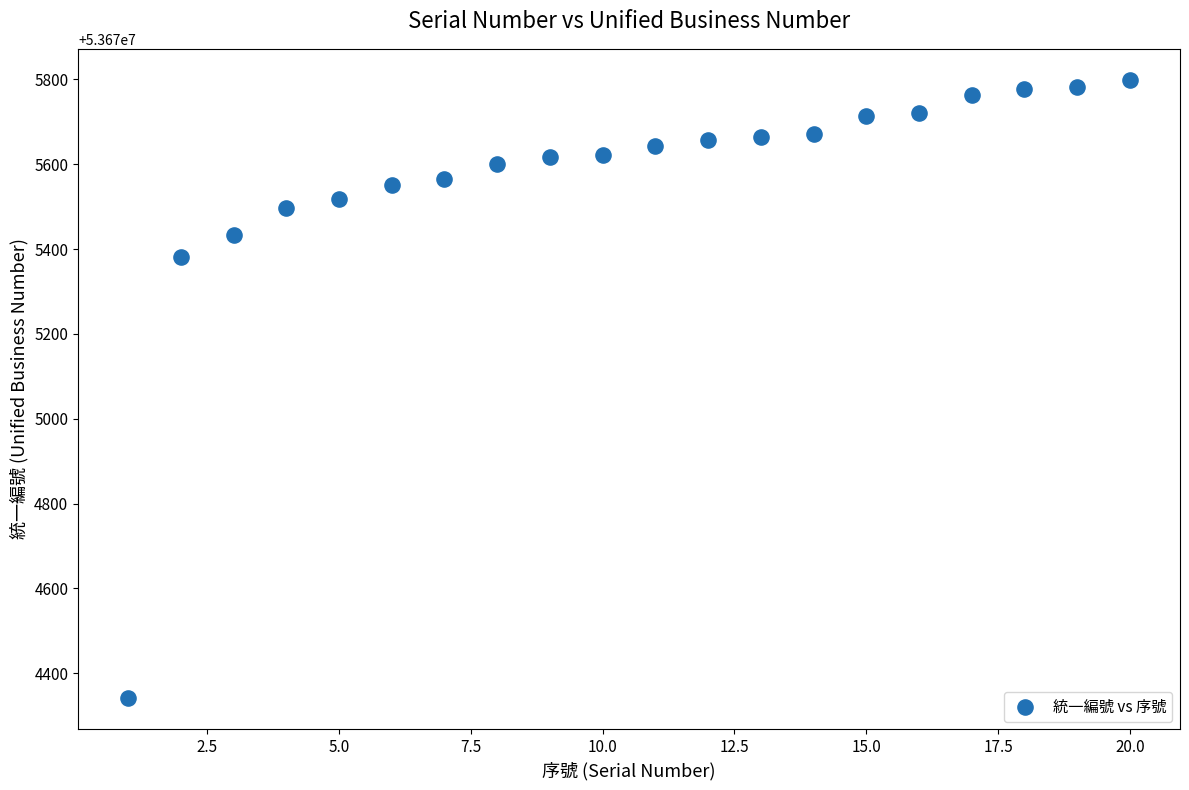

What Y value in the scatter plot is closest to 53675070?

53675382